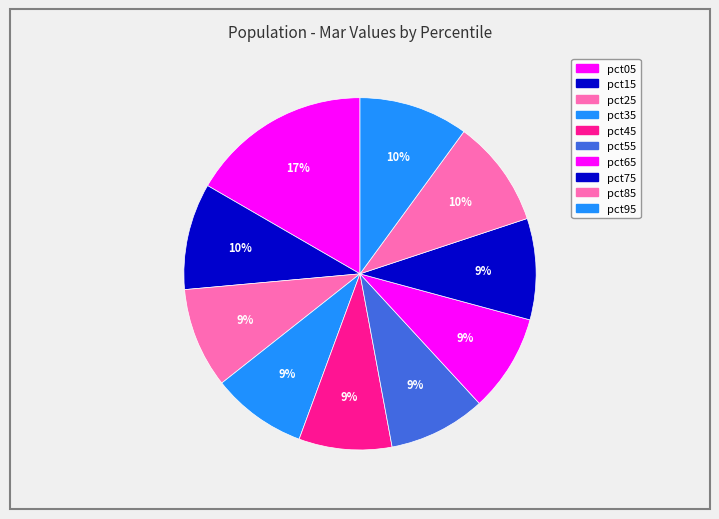

Which slice is the smallest?

pct45